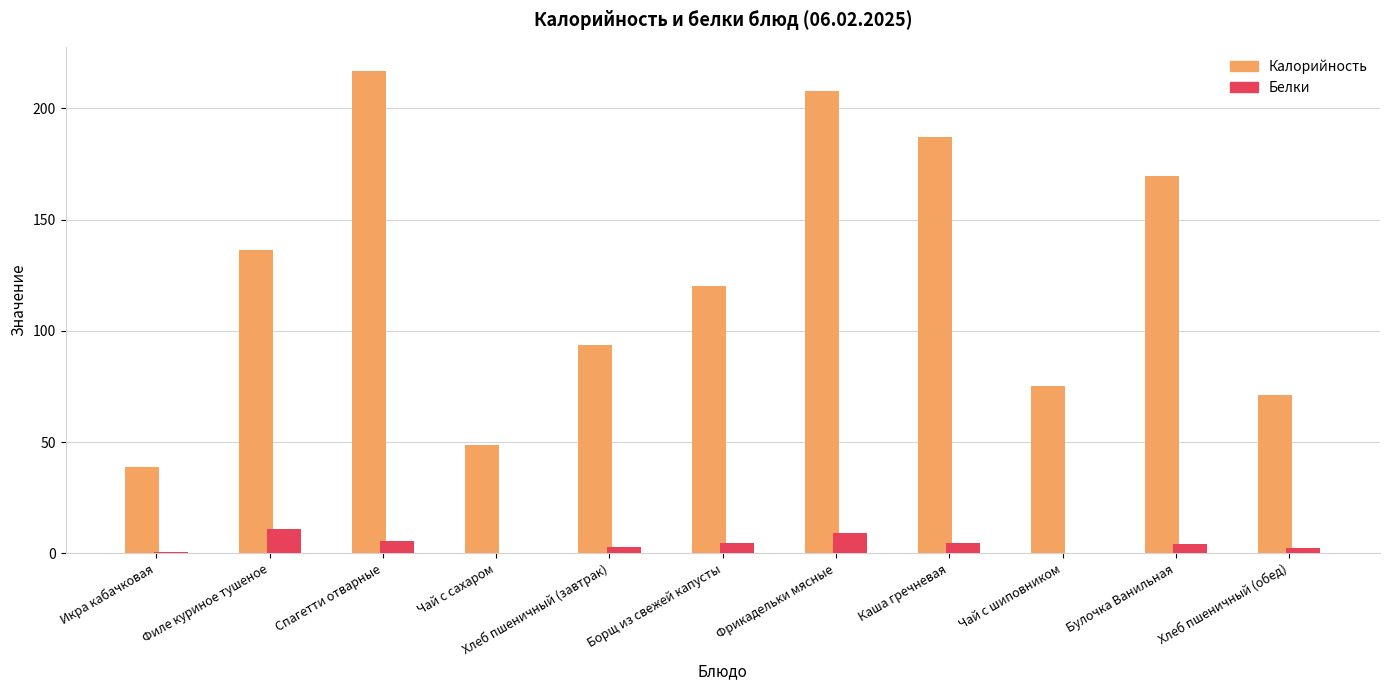

The Белки series shows 9.0 at Фрикадельки мясные. True or false?

True